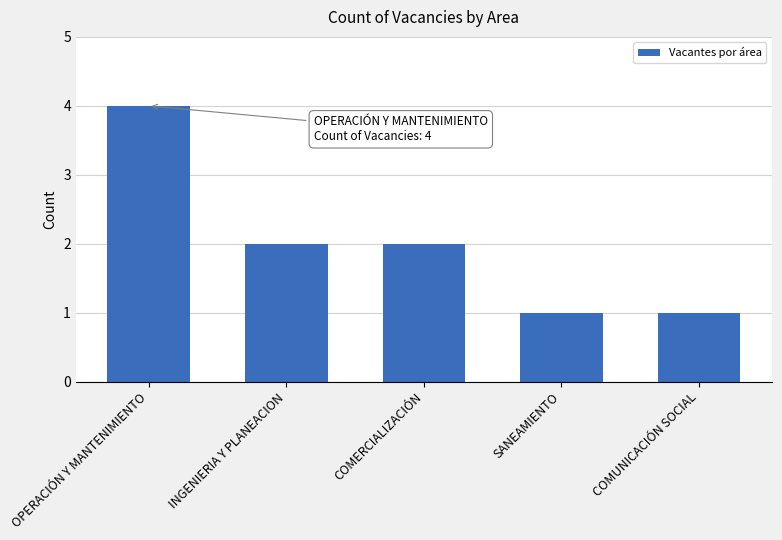

Between COMERCIALIZACIÓN and SANEAMIENTO, which is larger?

COMERCIALIZACIÓN